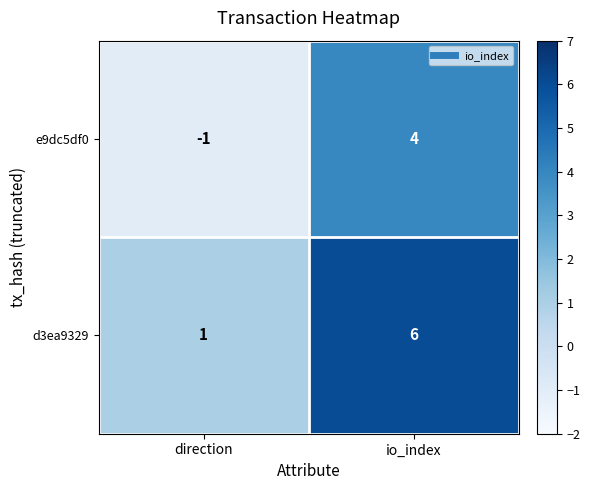

List the series in order of their overall mean, highest first.

d3ea9329, e9dc5df0